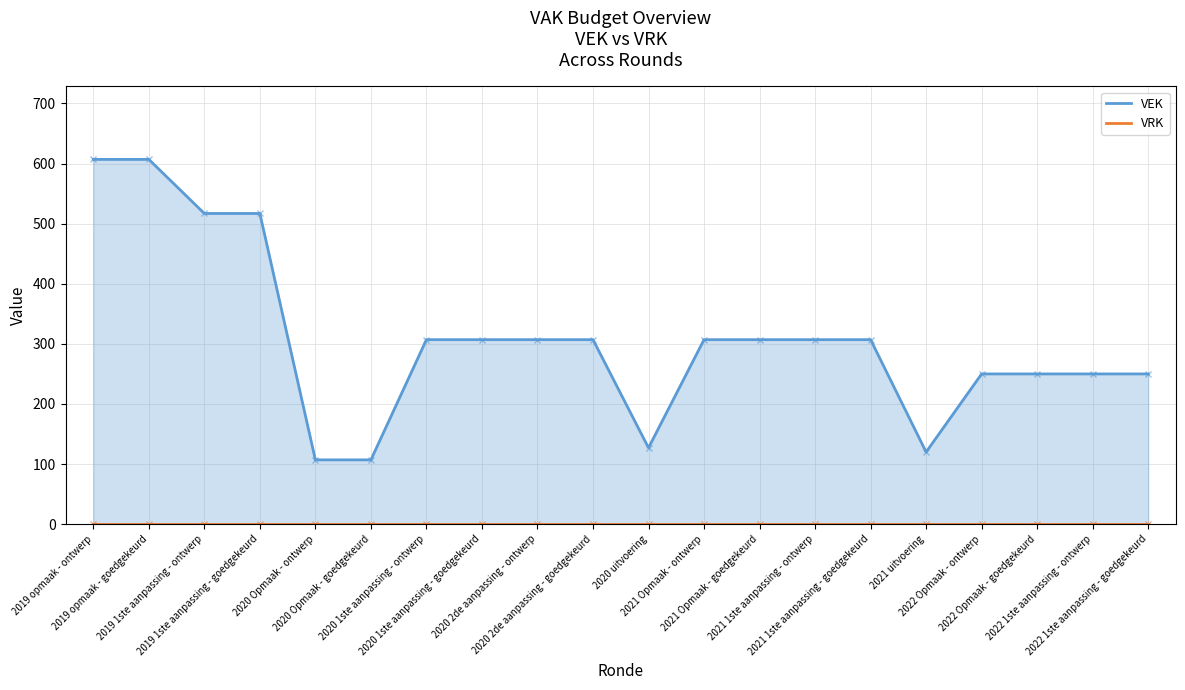

What is the average value?

308